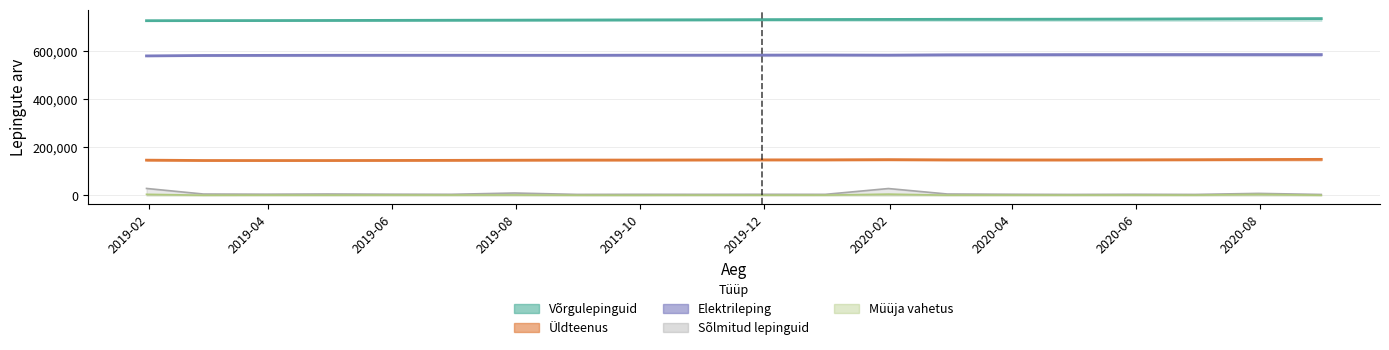

Which has a higher value, 2020-07-31 or 2019-11-30?

2020-07-31